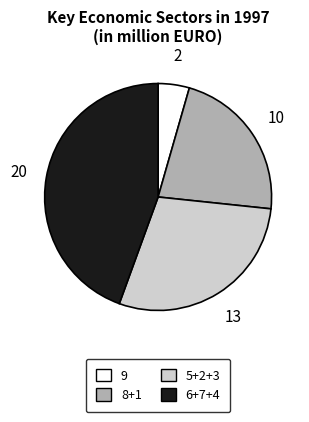

Which has a higher value, 6+7+4 or 5+2+3?

6+7+4